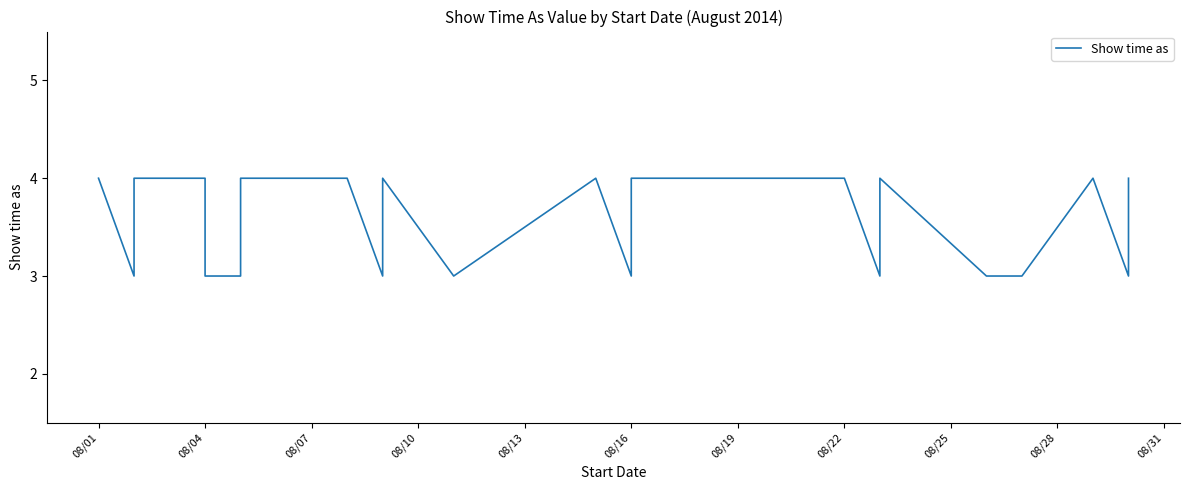

Is it true that the value at 11 is 6?

False